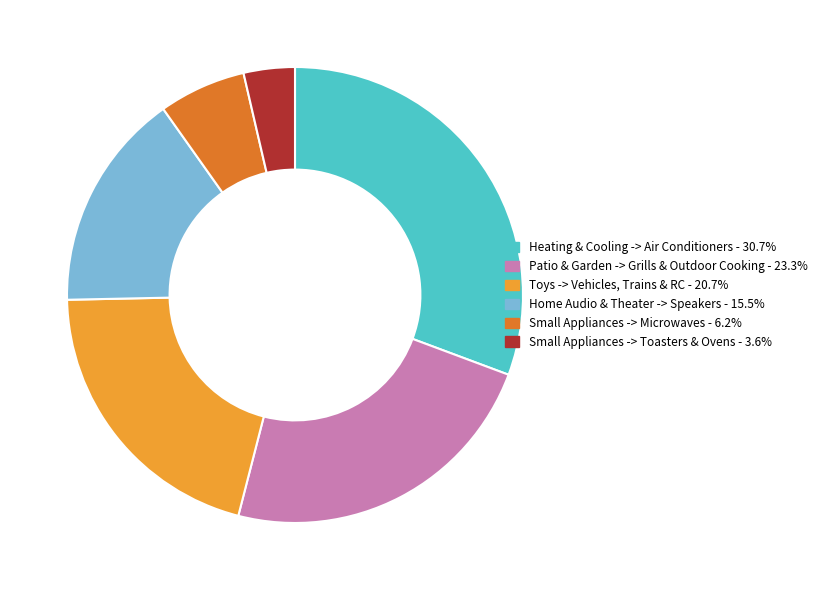

Rank the categories by value from lowest to highest.

Small Appliances -> Toasters & Ovens, Small Appliances -> Microwaves, Home Audio & Theater -> Speakers, Toys -> Vehicles, Trains & RC, Patio & Garden -> Grills & Outdoor Cooking, Heating & Cooling -> Air Conditioners